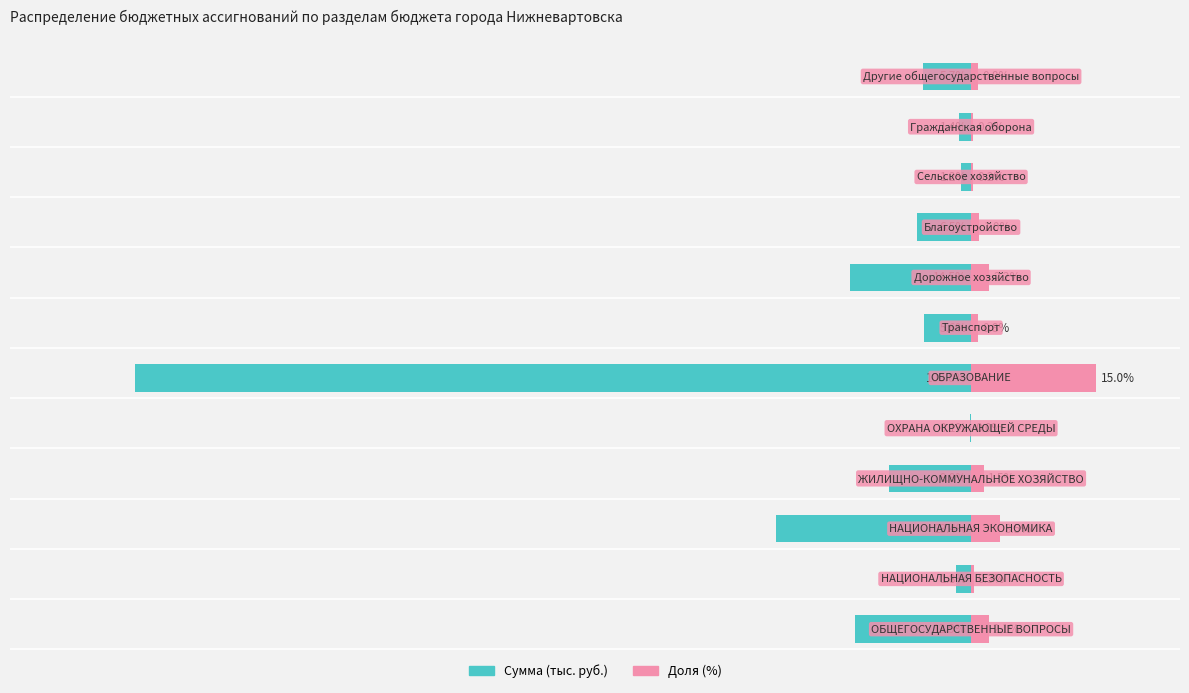

What is the difference between the maximum and minimum values in the Доля (%) series?

15.0